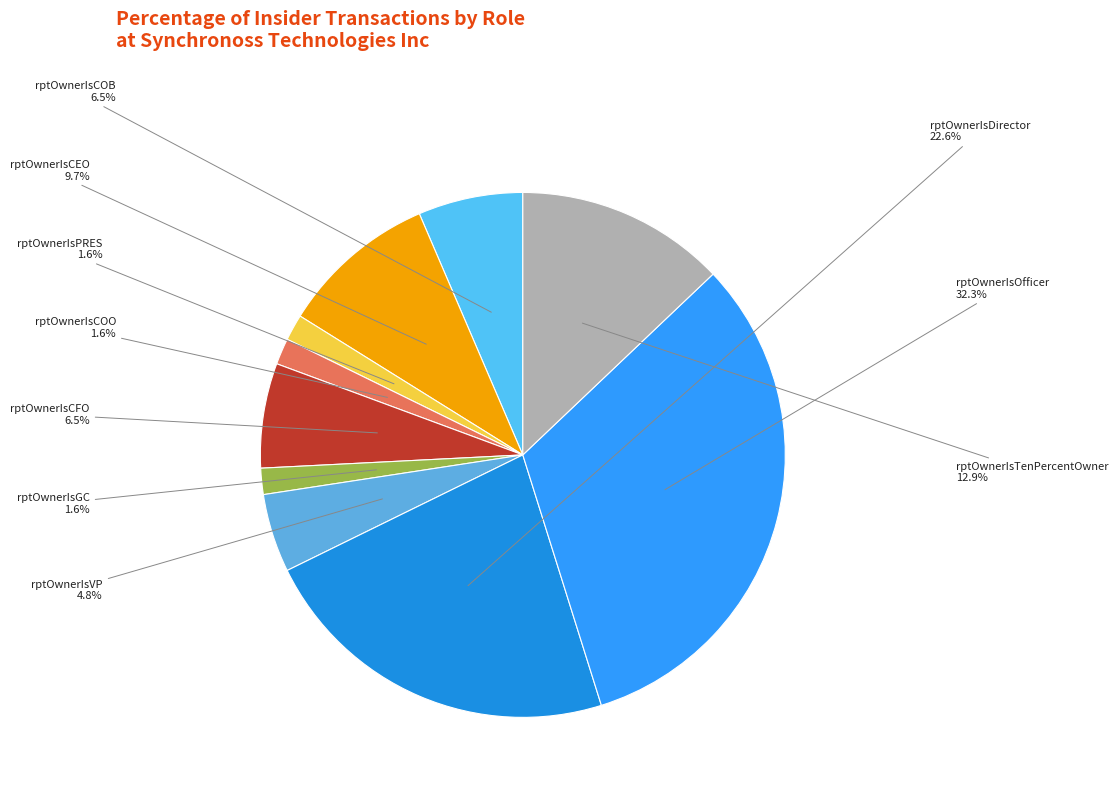

To the nearest percent, what portion does rptOwnerIsTenPercentOwner represent?

13%